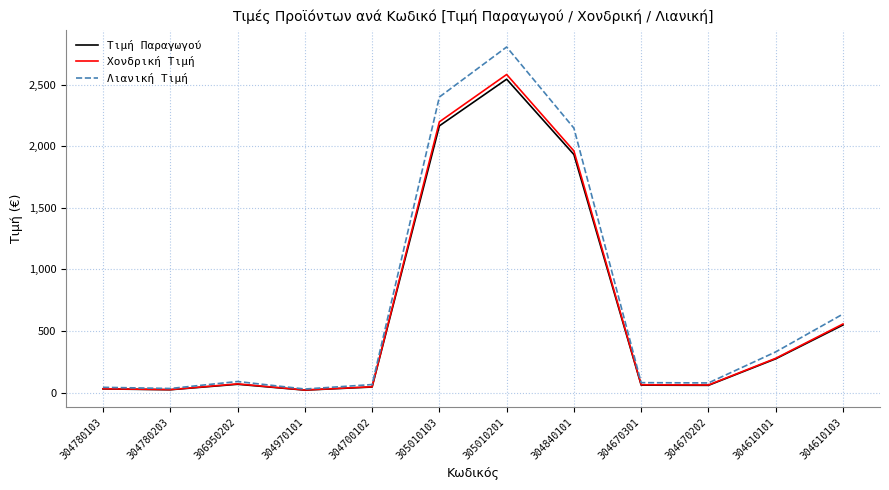

Which series has the widest spread of values?

Λιανική Τιμή